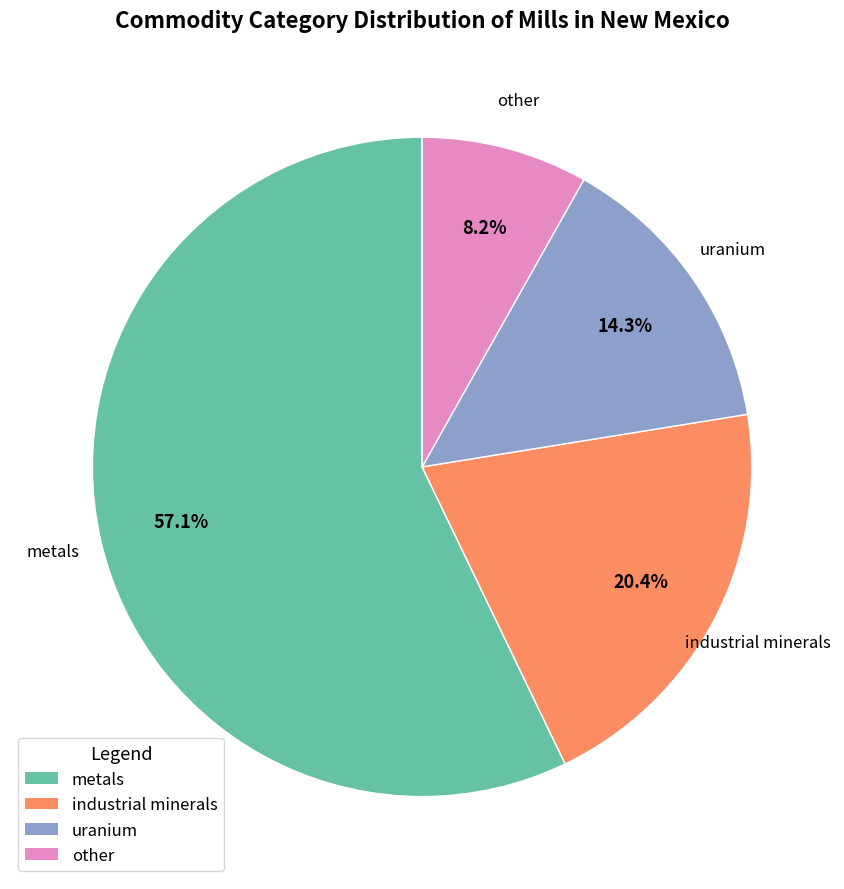

Does industrial minerals represent more than half of the total?

No